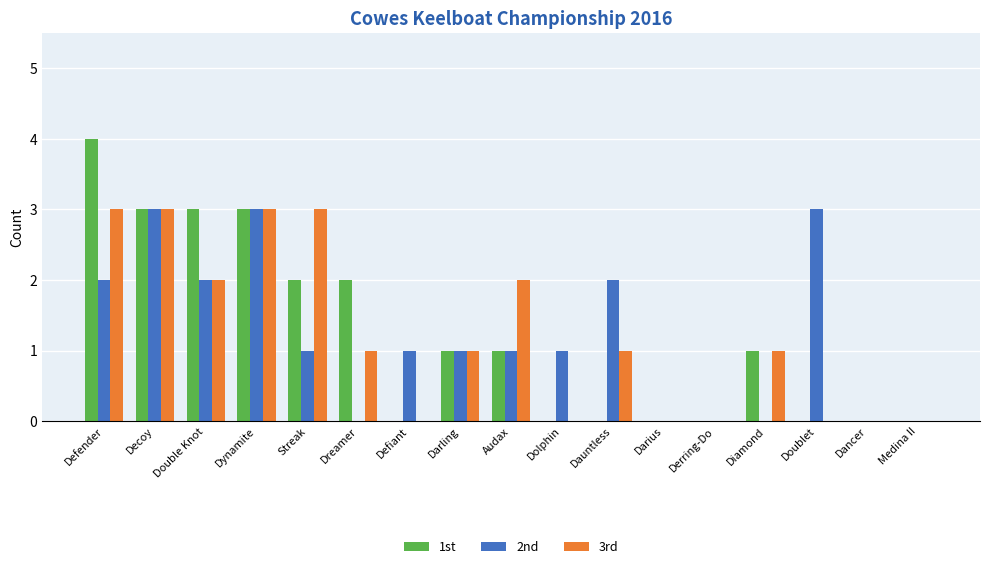

Reading left to right, what are all the values shown in this chart?

1st: 4	3	3	3	2	2	0	1	1	0	0	0	0	1	0	0	0
2nd: 2	3	2	3	1	0	1	1	1	1	2	0	0	0	3	0	0
3rd: 3	3	2	3	3	1	0	1	2	0	1	0	0	1	0	0	0